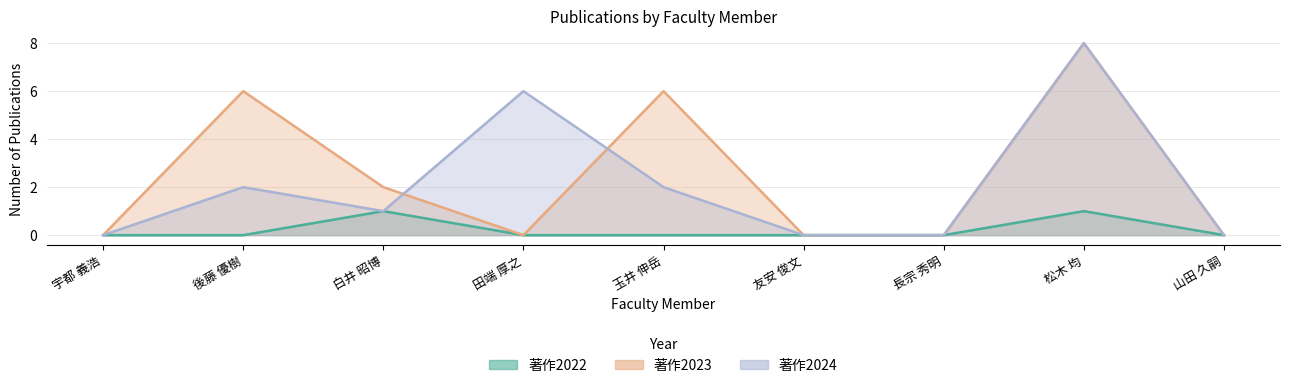

Count the number of categories in the chart.

9